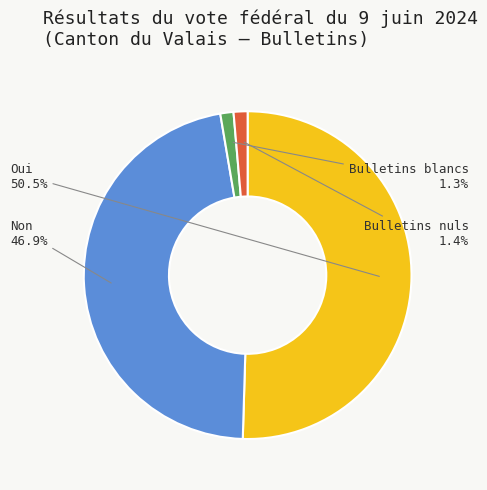

What is the largest slice in the pie chart?

Oui